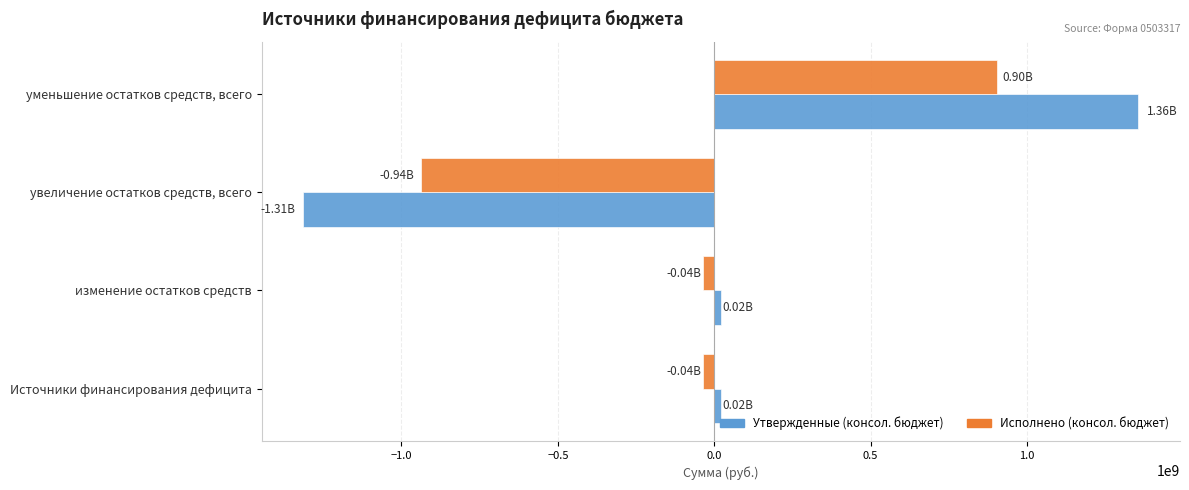

At which label does Утвержденные (консол. бюджет) reach its peak?

уменьшение остатков средств, всего